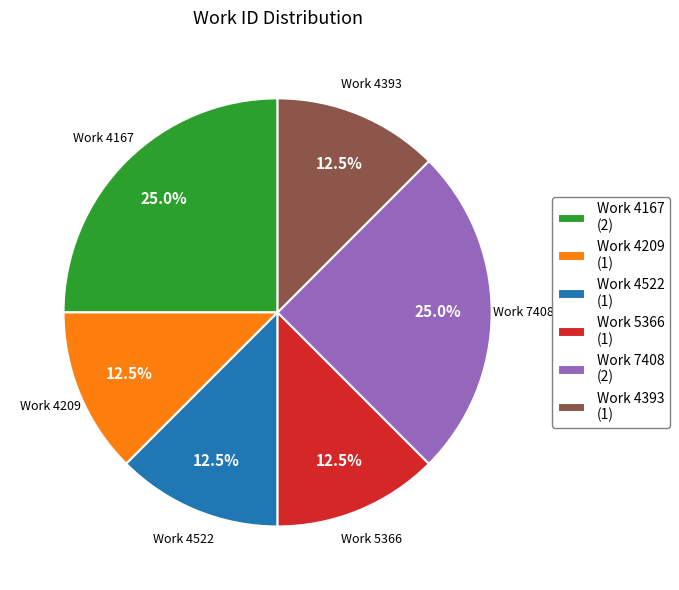

Is there a majority slice in this chart?

No